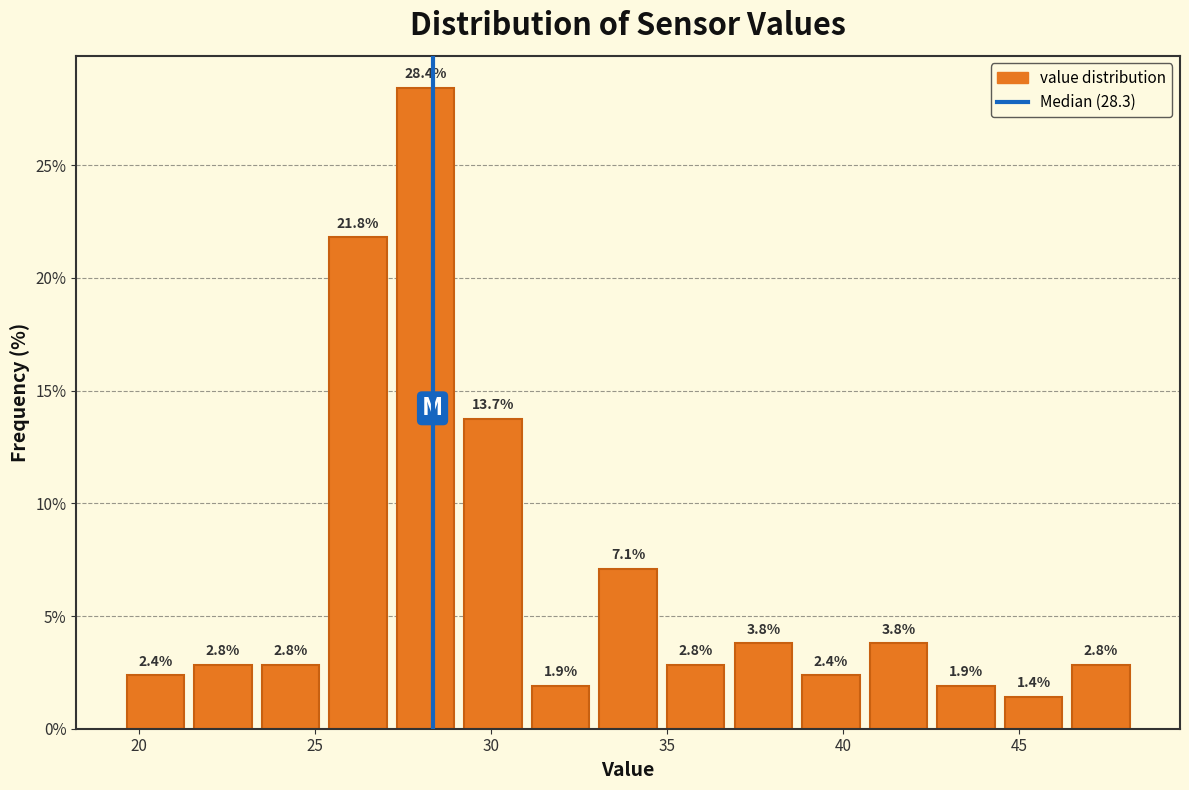

Around what value on the x-axis is the tallest bar? Give the approximate position of its centre, as read against the axis.

28.0